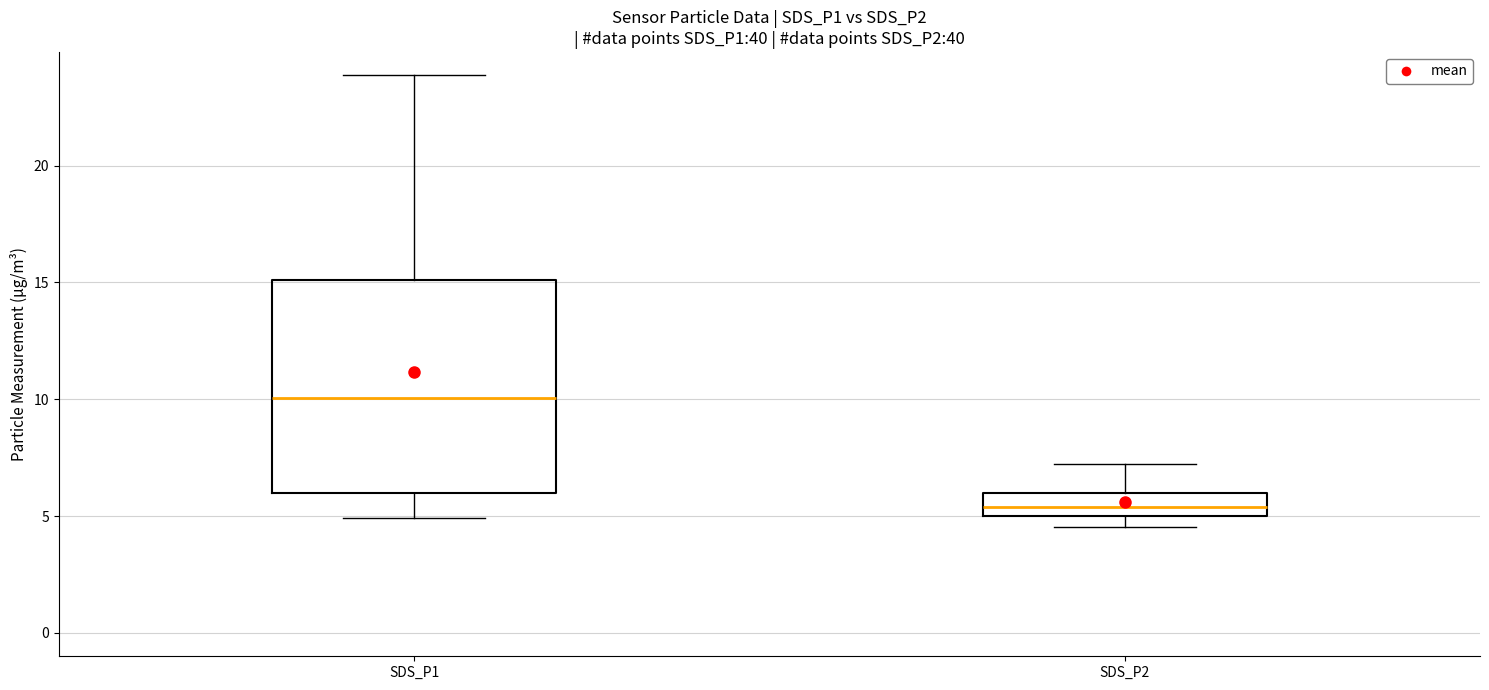

Which box's median line is the highest?

SDS_P1